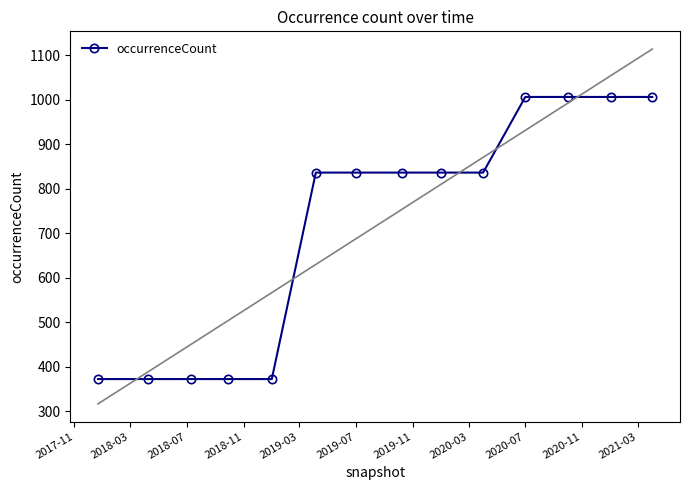

What is the difference between the second highest and minimum values?

634